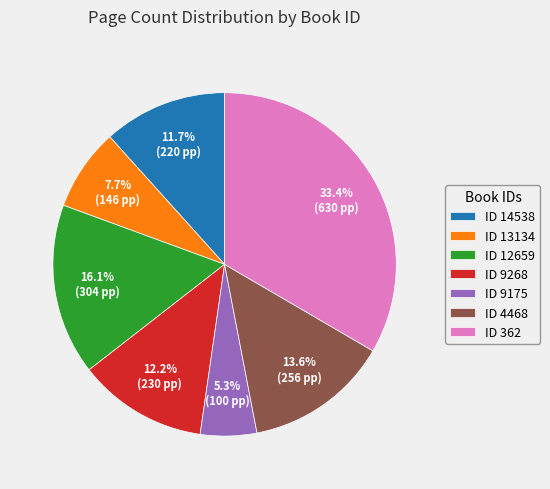

Is there any slice that represents more than half of the pie?

No